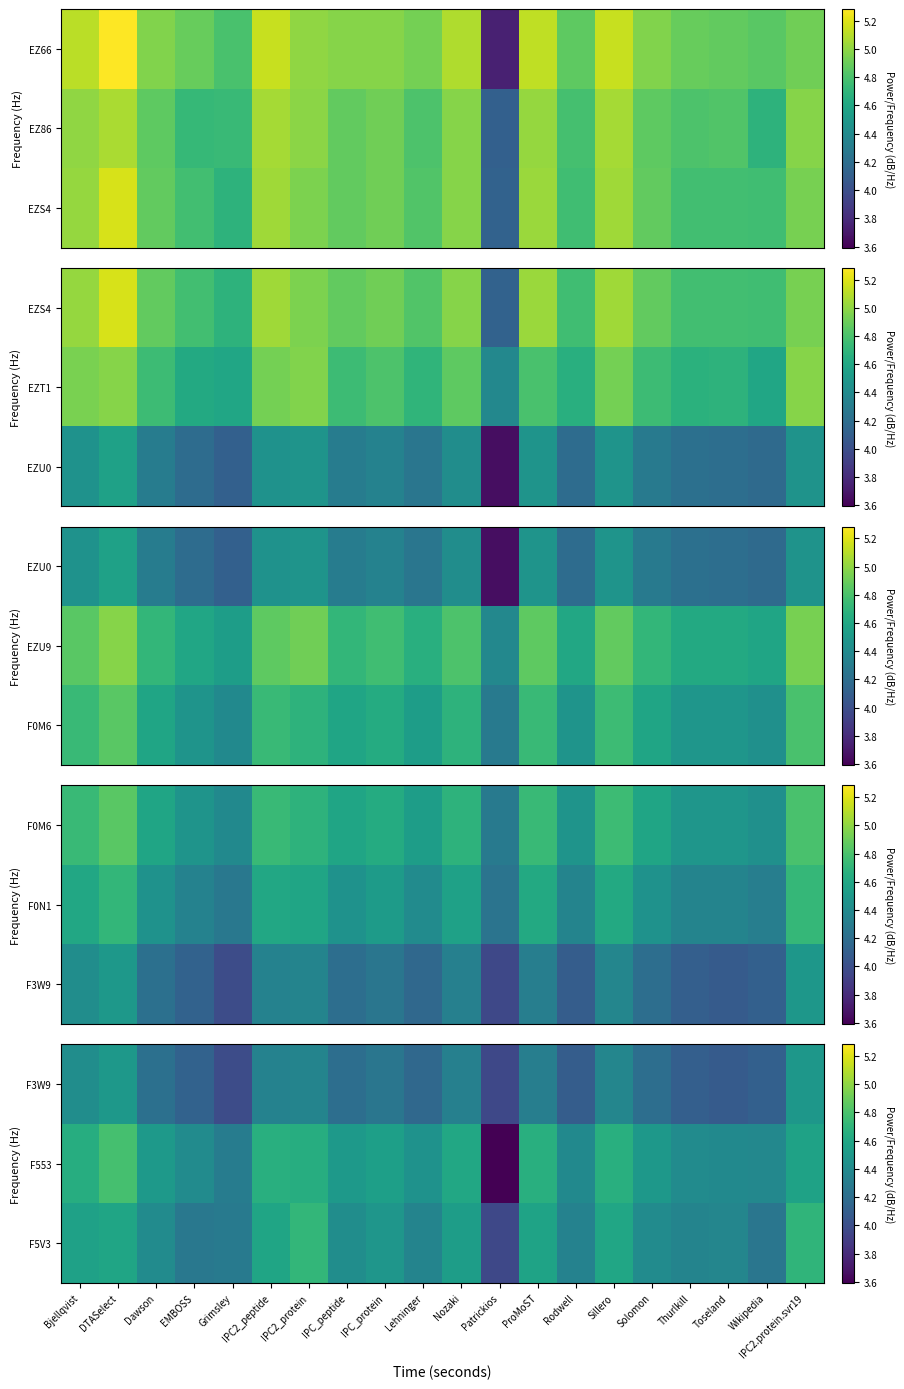

At how many categories does at least one series exceed 3?

20